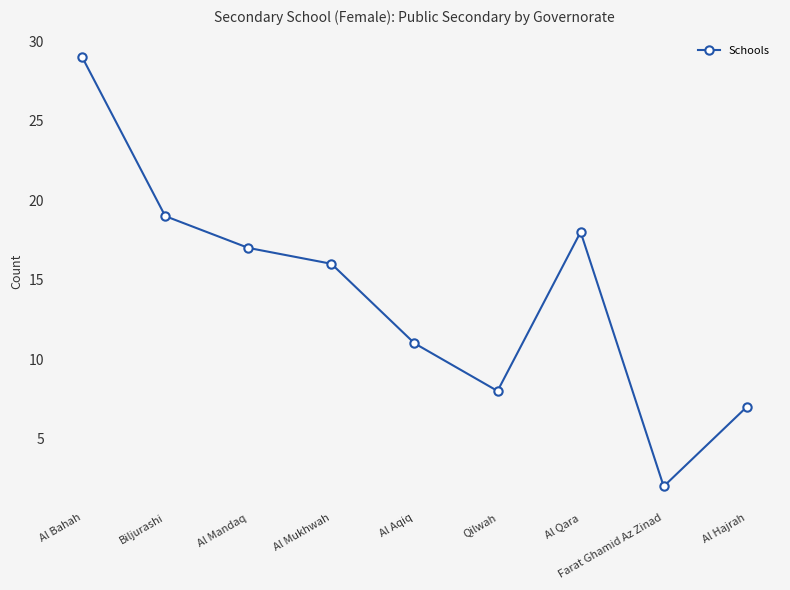

List the labels in order of value, largest first.

Al Bahah, Biljurashi, Al Qara, Al Mandaq, Al Mukhwah, Al Aqiq, Qilwah, Al Hajrah, Farat Ghamid Az Zinad